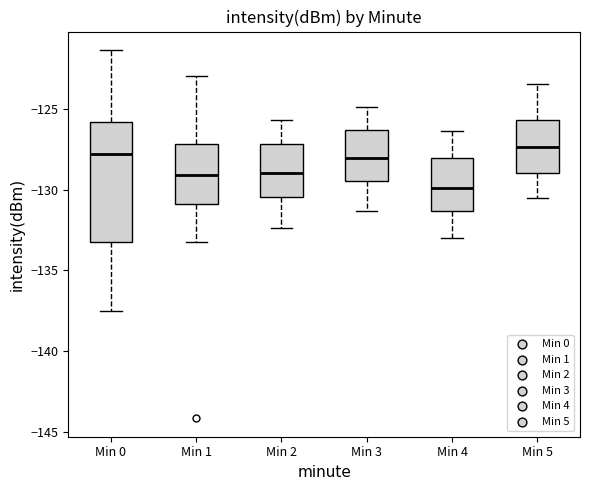

Where does the lower whisker of the box for Min 0 end on the y-axis? The values are not printed on the chart, so give them approximately, as read against the axis.

-137.5